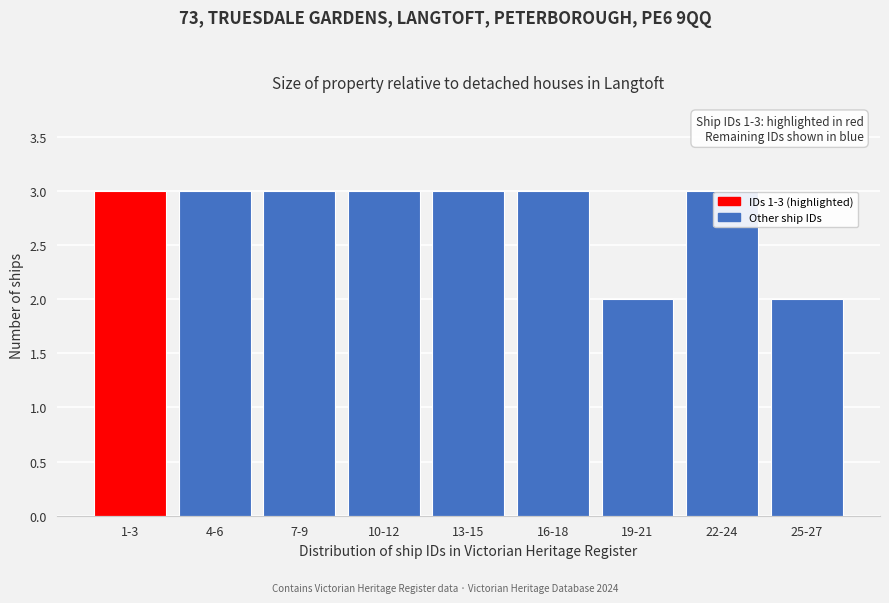

Reading left to right, transcribe all the data shown in this chart.

1-3=3	4-6=3	7-9=3	10-12=3	13-15=3	16-18=3	19-21=2	22-24=3	25-27=2